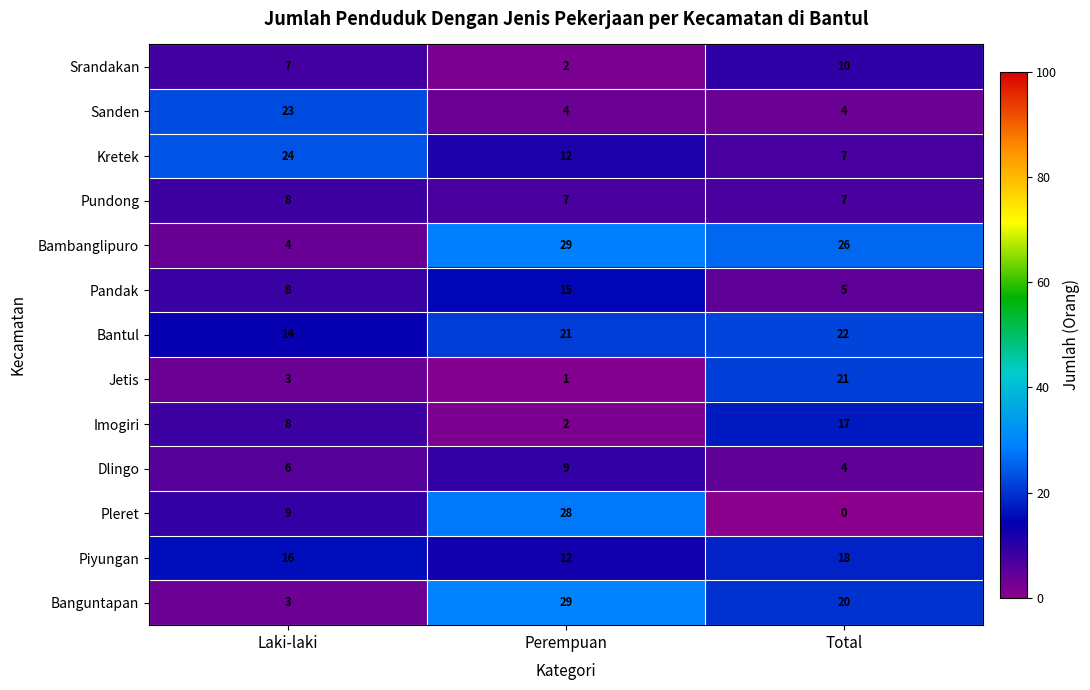

How many data points in Srandakan are less than 7?

1